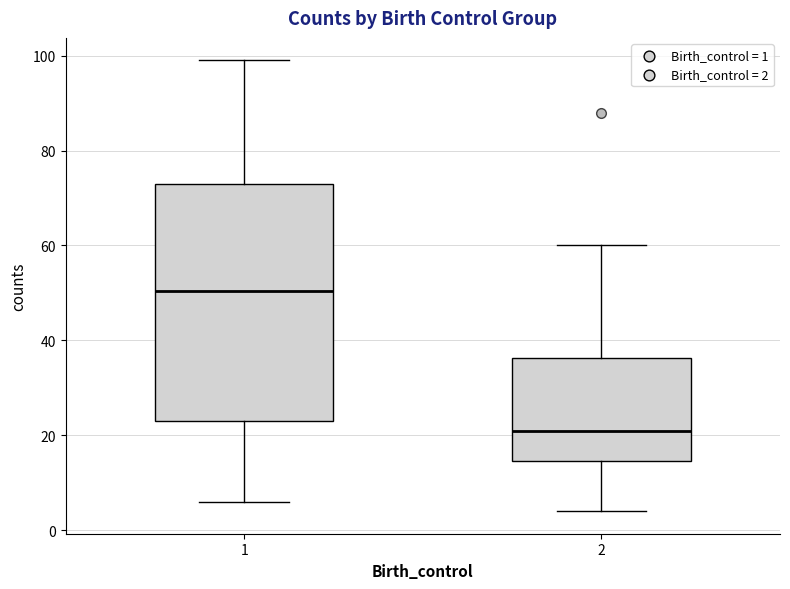

Reading left to right, transcribe this box plot: for each box, give where its median line is, the range the box spans, and where its two whiskers end, as read against the y-axis. The values are not printed on the chart, so give them approximately, as read against the axis.

1: median 50, box 24 to 74, whiskers 6 to 100
2: median 22, box 14 to 36, whiskers 4 to 60